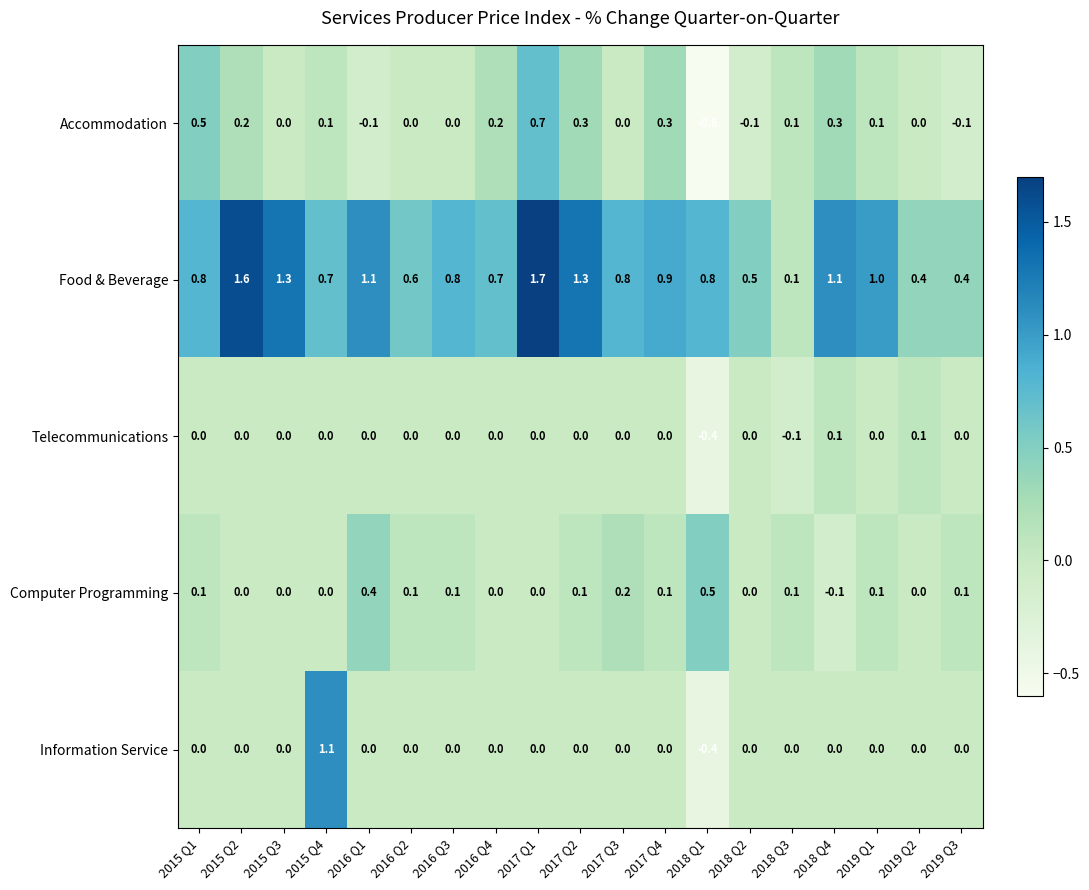

Rank the series by their maximum value, from lowest to highest.

Telecommunications, Computer Programming, Accommodation, Information Service, Food & Beverage